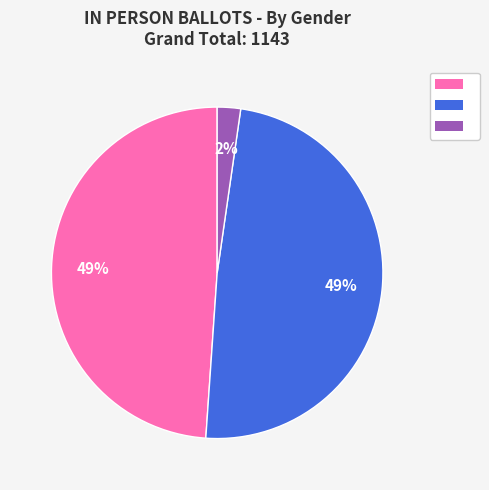

Is there any slice that represents more than half of the pie?

No